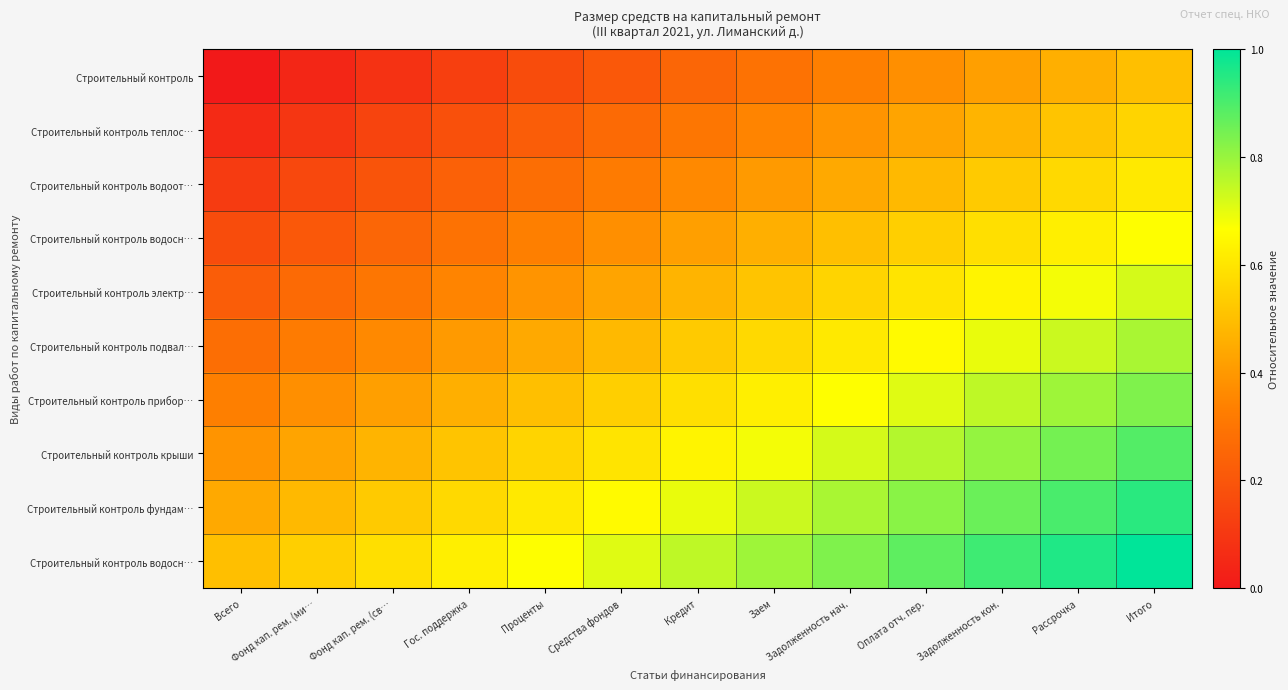

At which category is the sum across all series the highest?

Итого